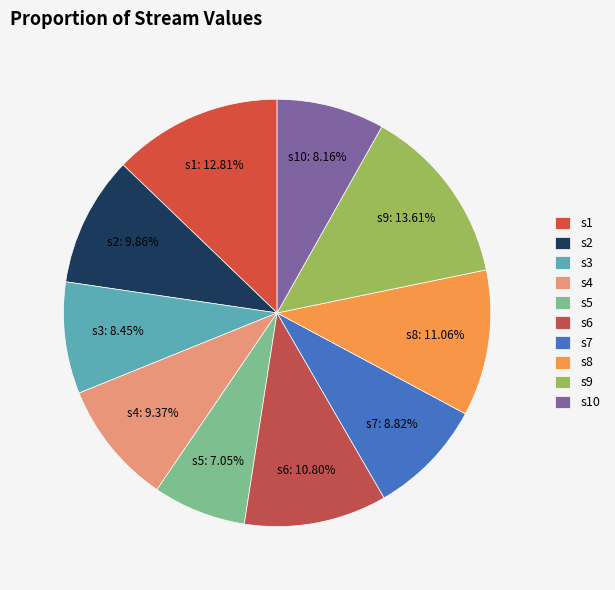

Which slice is the largest?

s9